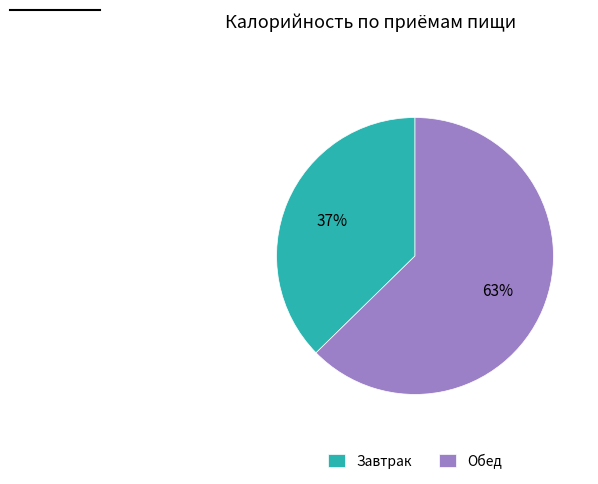

The Завтрак slice represents 32% of the pie. True or false?

False